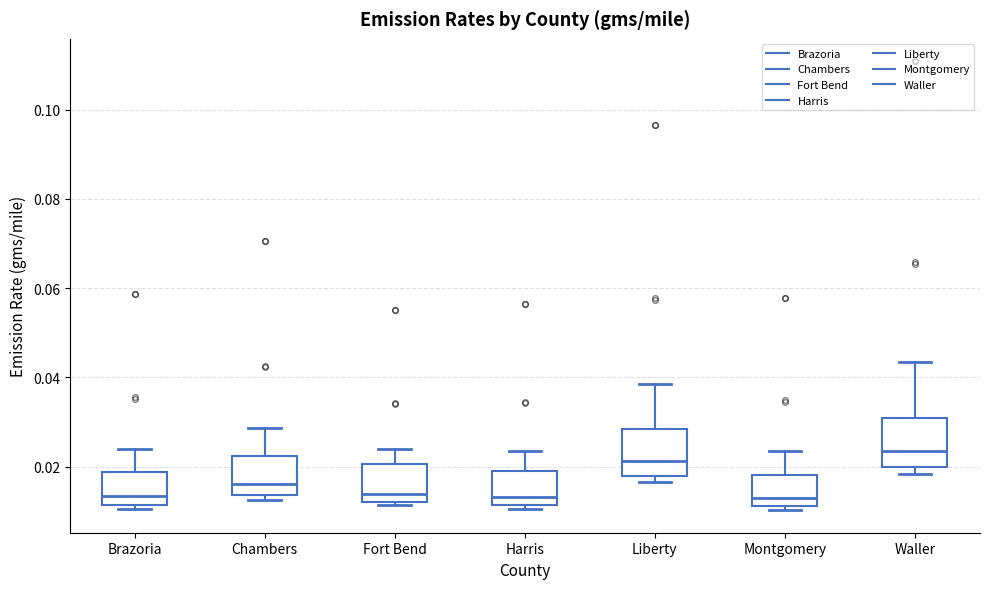

Reading left to right, transcribe this box plot: for each box, give where its median line is, the range the box spans, and where its two whiskers end, as read against the y-axis. The values are not printed on the chart, so give them approximately, as read against the axis.

Brazoria: median 0.014, box 0.012 to 0.018, whiskers 0.010 to 0.024
Chambers: median 0.016, box 0.014 to 0.022, whiskers 0.012 to 0.028
Fort Bend: median 0.014, box 0.012 to 0.020, whiskers 0.012 (just below the box's lower edge) to 0.024
Harris: median 0.014, box 0.012 to 0.018, whiskers 0.010 to 0.024
Liberty: median 0.022, box 0.018 to 0.028, whiskers 0.016 to 0.038
Montgomery: median 0.014, box 0.012 to 0.018, whiskers 0.010 to 0.024
Waller: median 0.024, box 0.020 to 0.030, whiskers 0.018 to 0.044